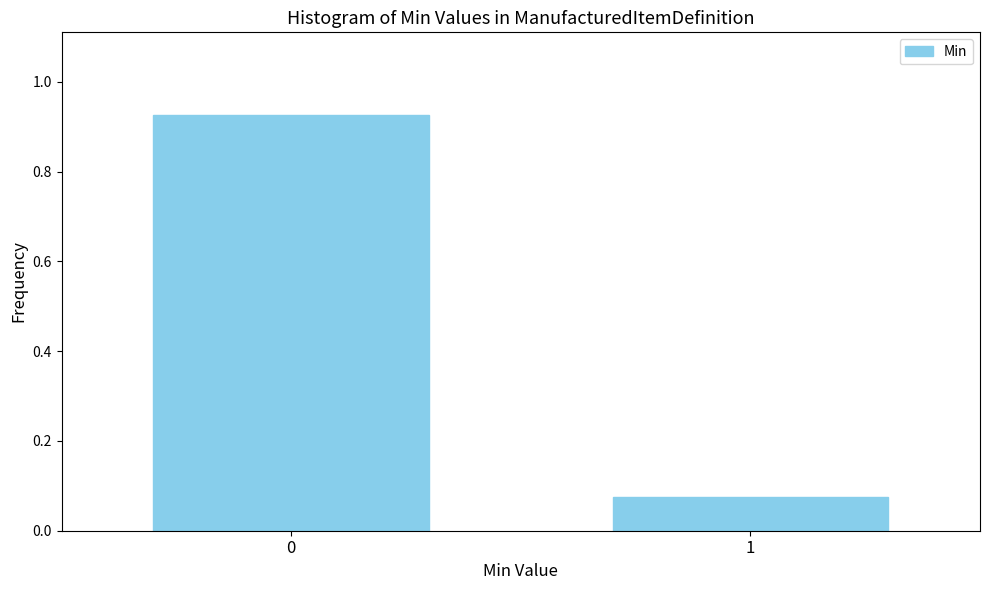

Rank the categories by value from highest to lowest.

0, 1